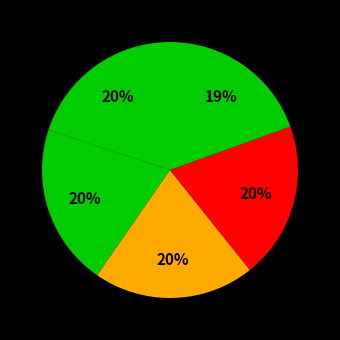

How many segments does this pie chart have?

5